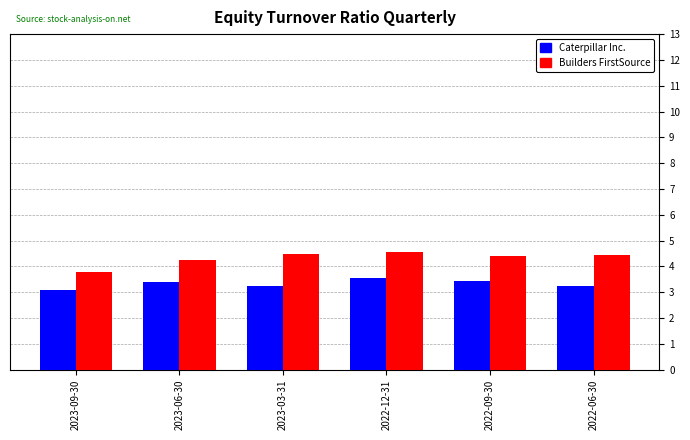

Rank the series by their maximum value, from lowest to highest.

Caterpillar Inc., Builders FirstSource